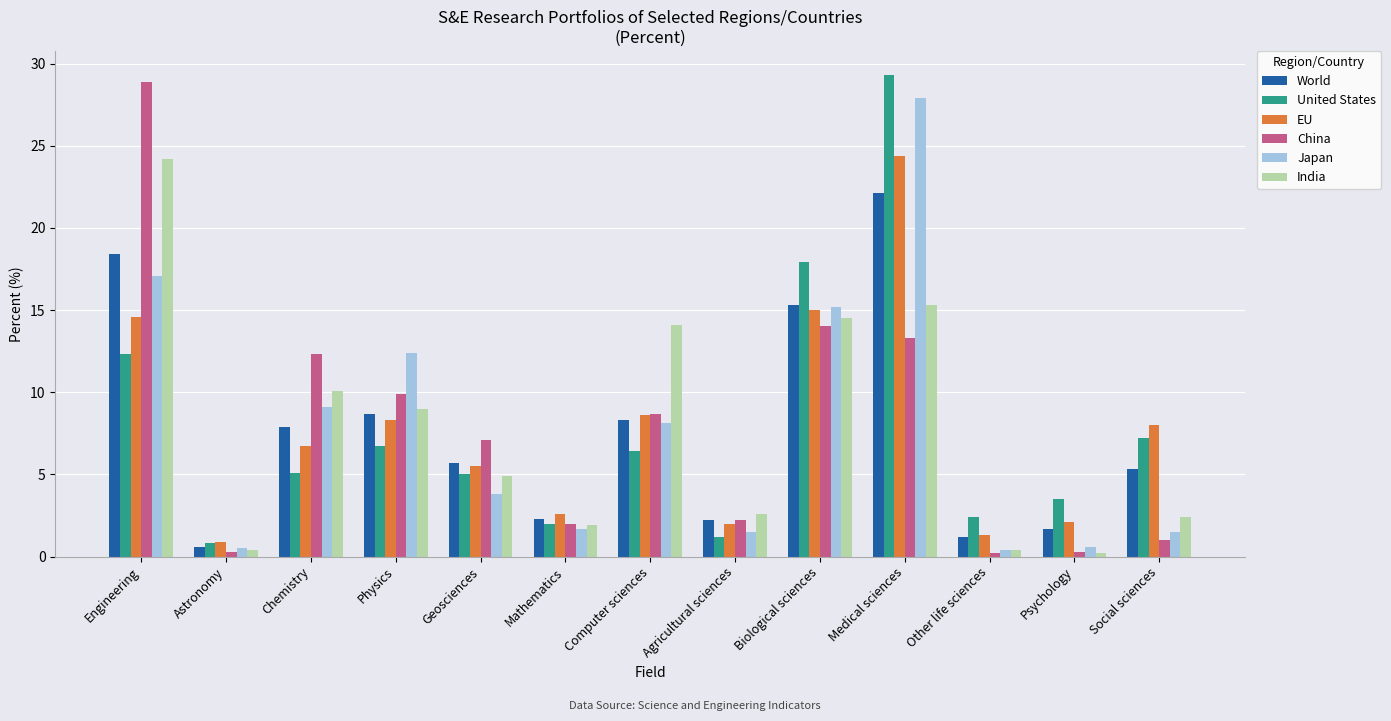

What is the approximate value of United States at Astronomy?

0.8